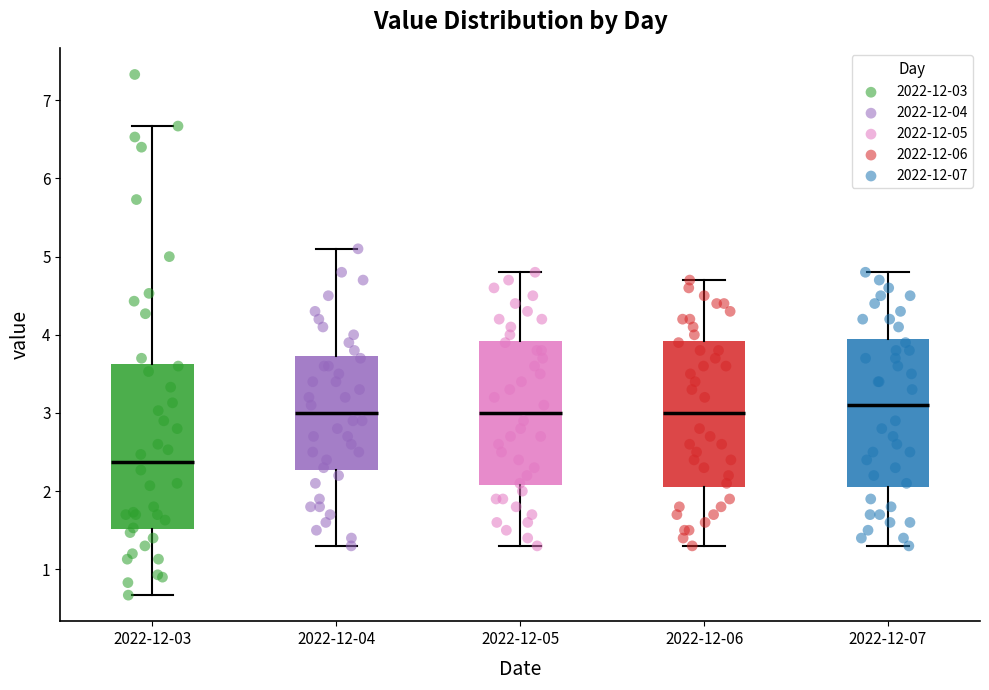

Which box is the tallest, from its lower edge to its upper edge?

2022-12-03